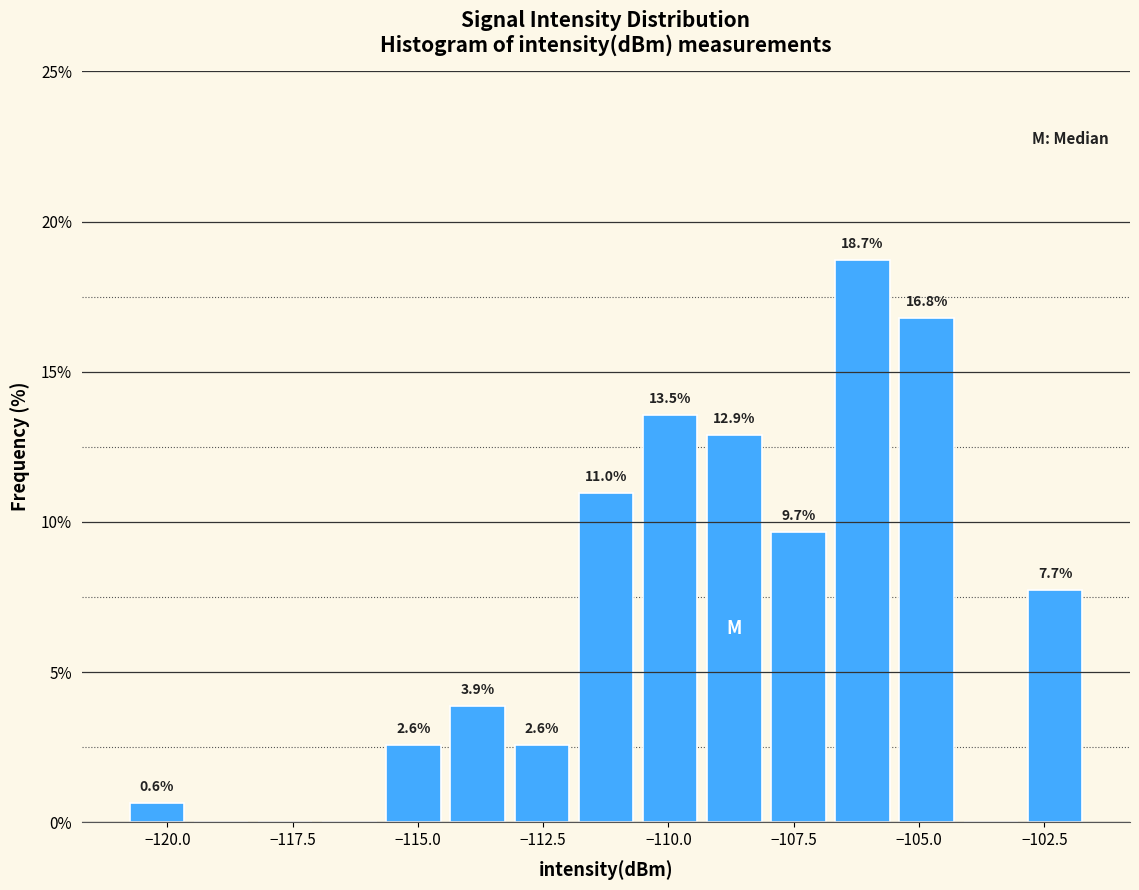

Around what value on the x-axis is the tallest bar? Give the approximate position of its centre, as read against the axis.

-106.0